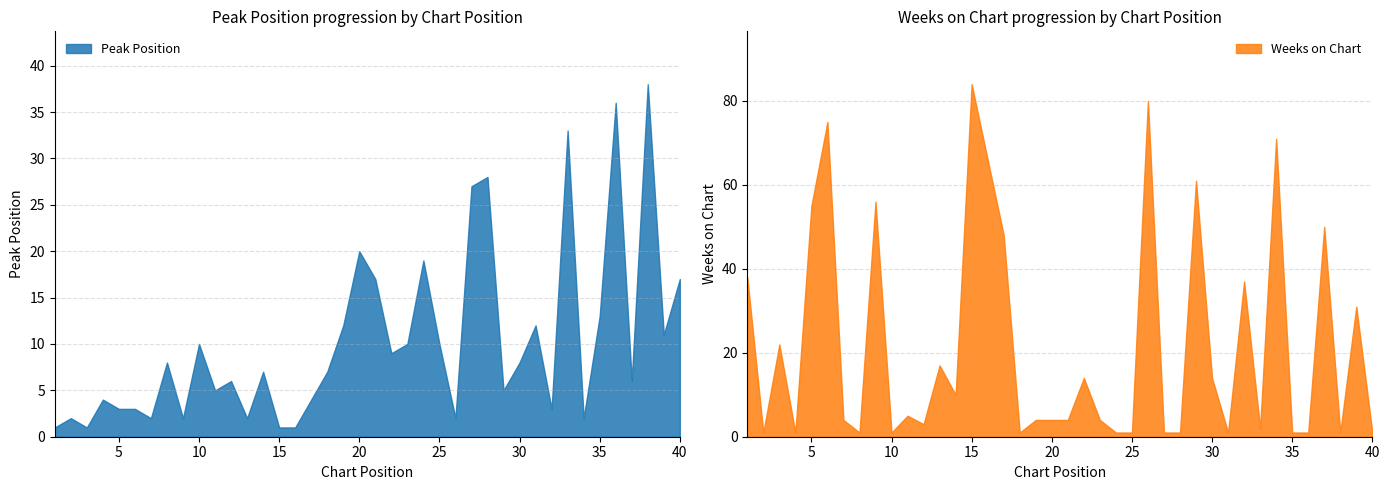

How many intersections are there between Peak Position and Weeks on Chart?

23